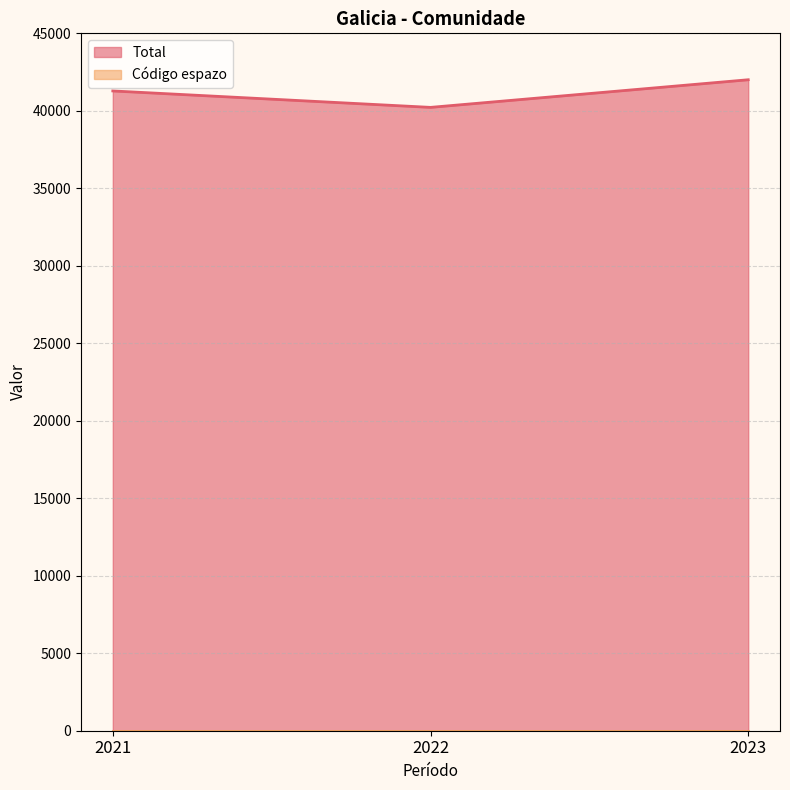

What is the approximate value at 2023?

42005